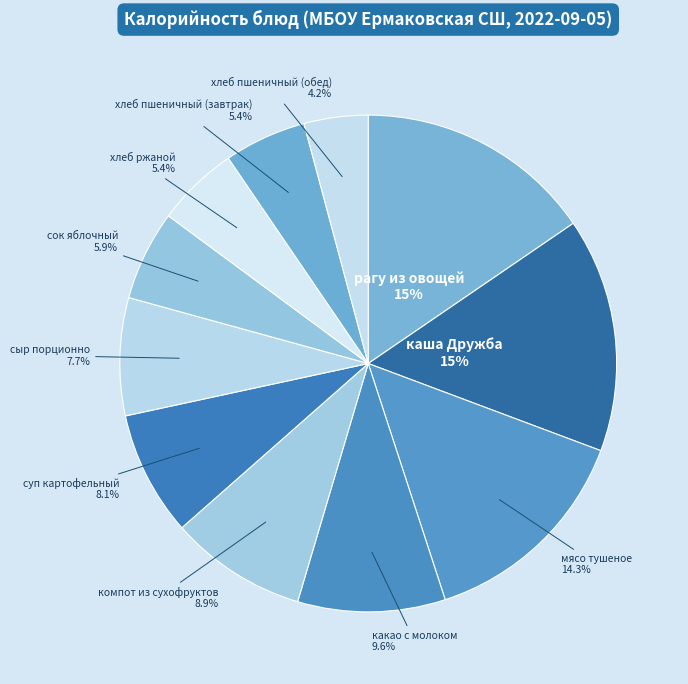

Does any single category account for the majority?

No